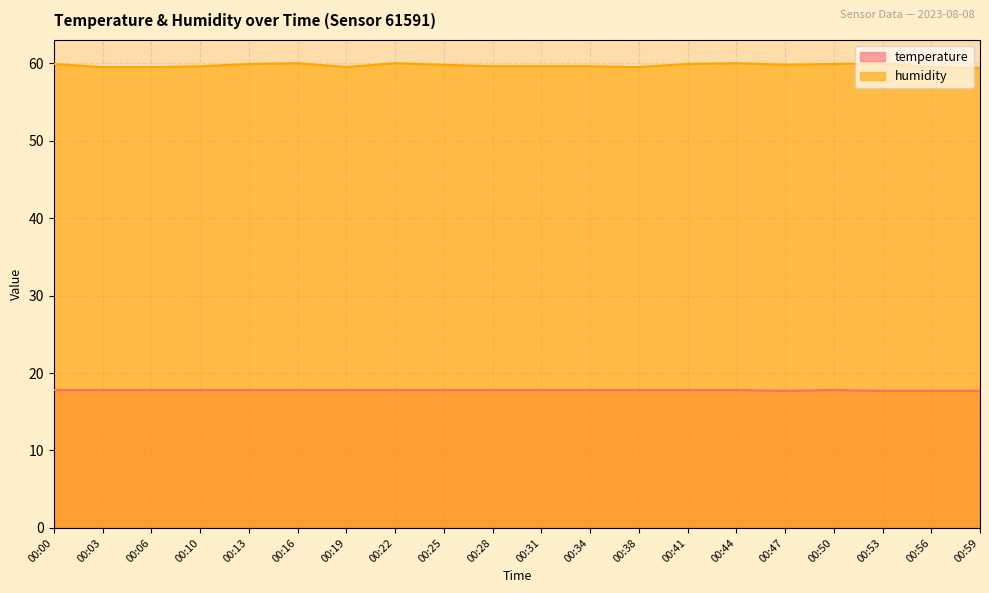

Rank the series by their maximum value, from lowest to highest.

temperature, humidity